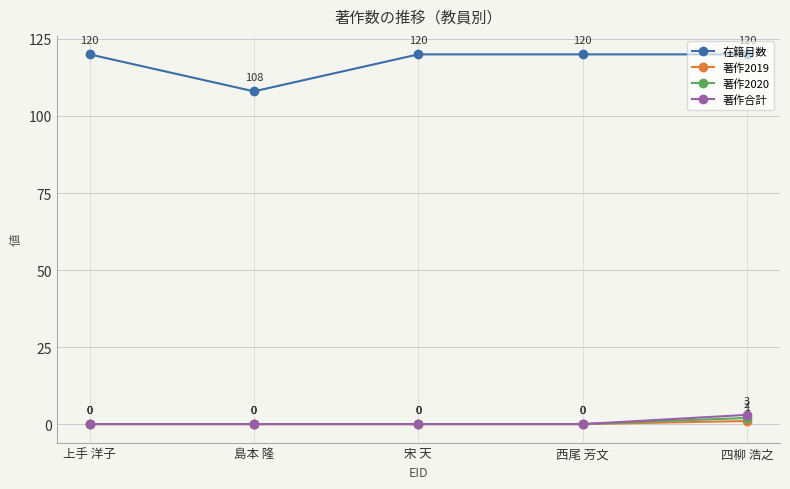

What are all the series names shown in the legend?

在籍月数, 著作2019, 著作2020, 著作合計